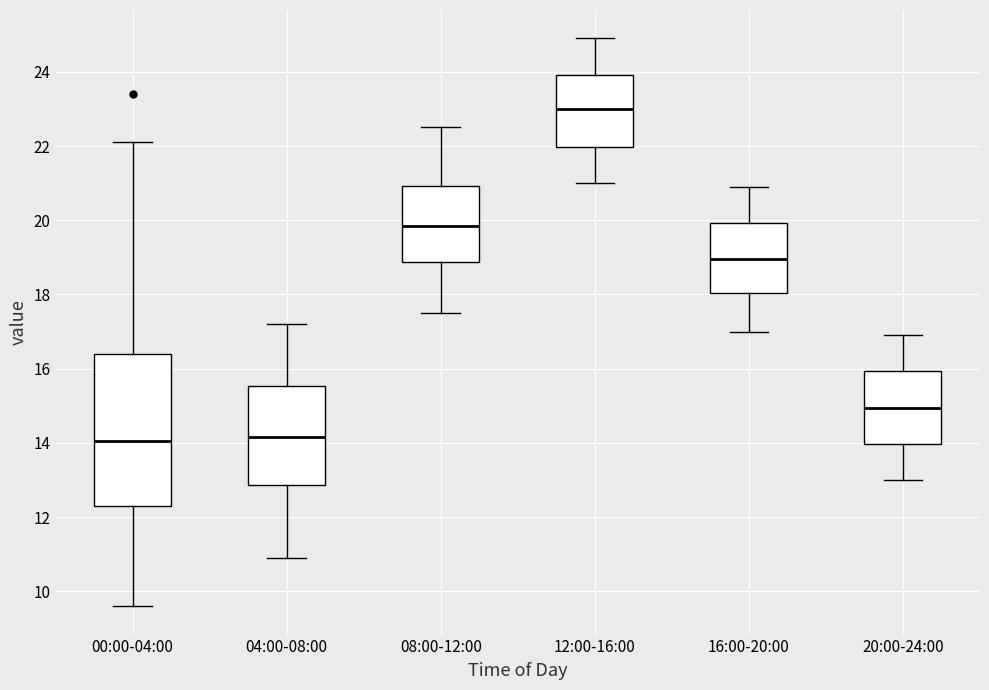

Which box is the tallest, from its lower edge to its upper edge?

00:00-04:00